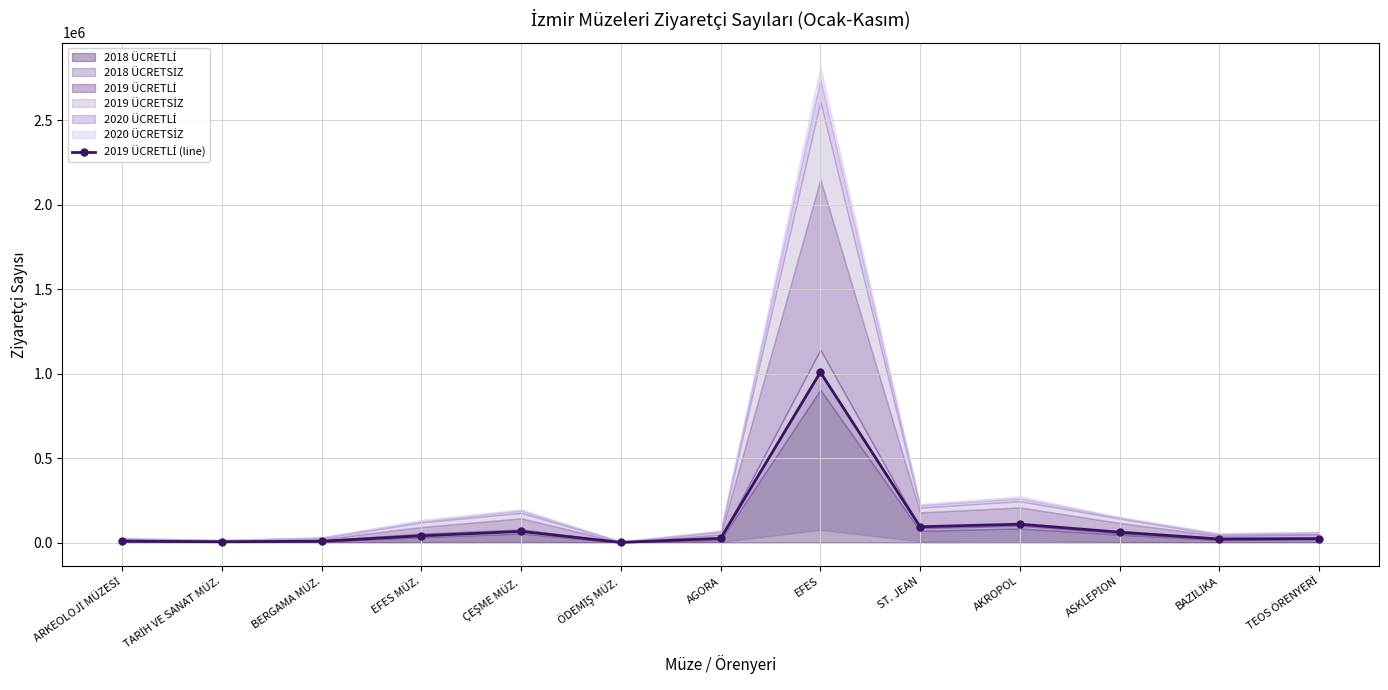

Read the value at AGORA, to the nearest 100.

24900